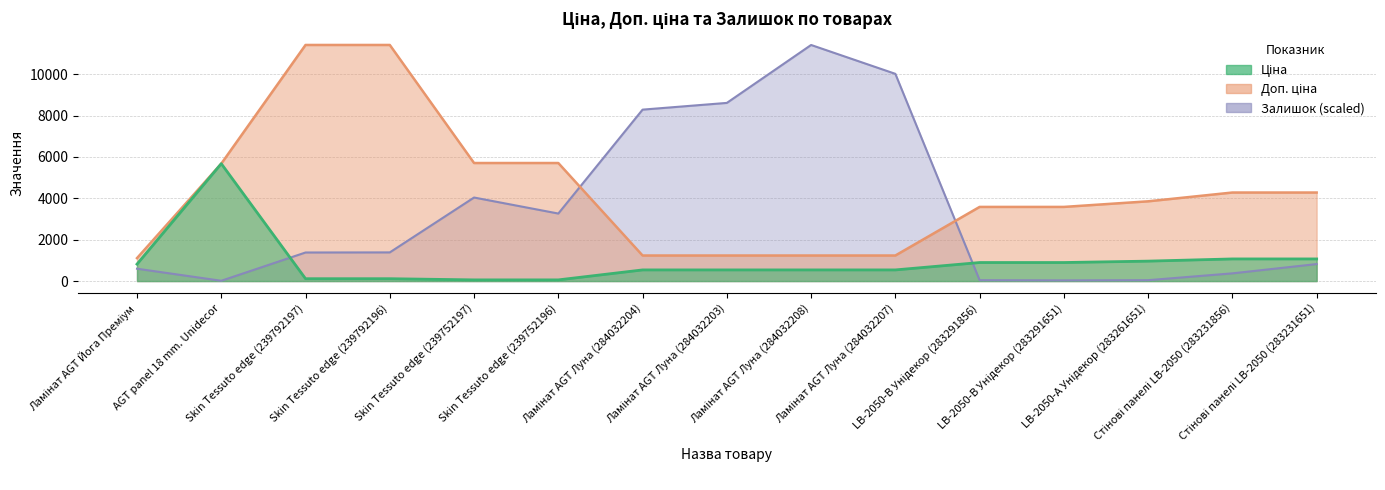

What value does the Доп. ціна series have at Стінові панелі LB-2050 (283231651)?

4279.1